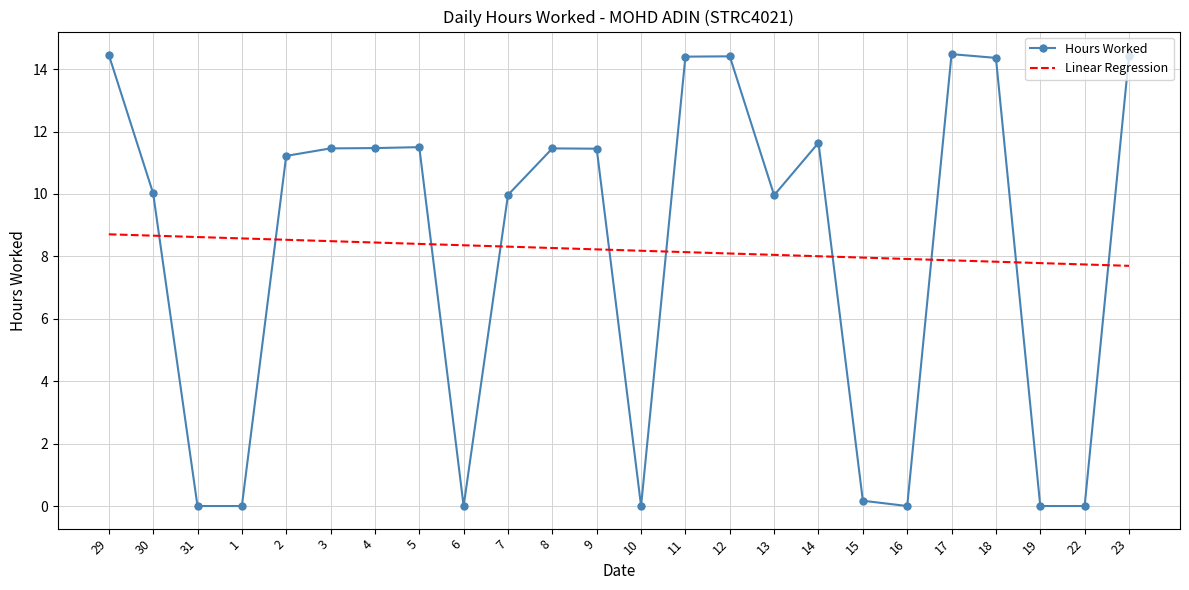

How many distinct data groups are displayed?

2